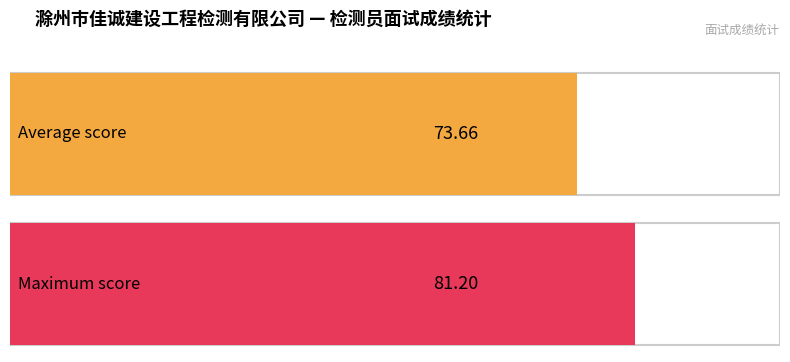

How many distinct data groups are displayed?

1